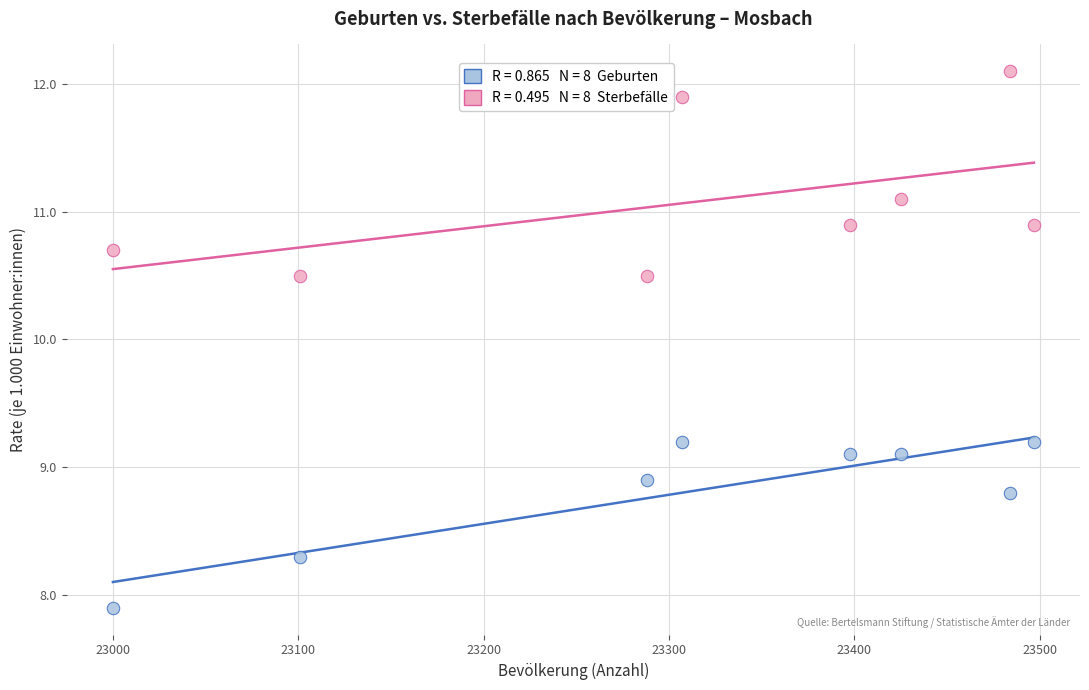

Across all data points, what is the range of X values (max minus min)?

497.0